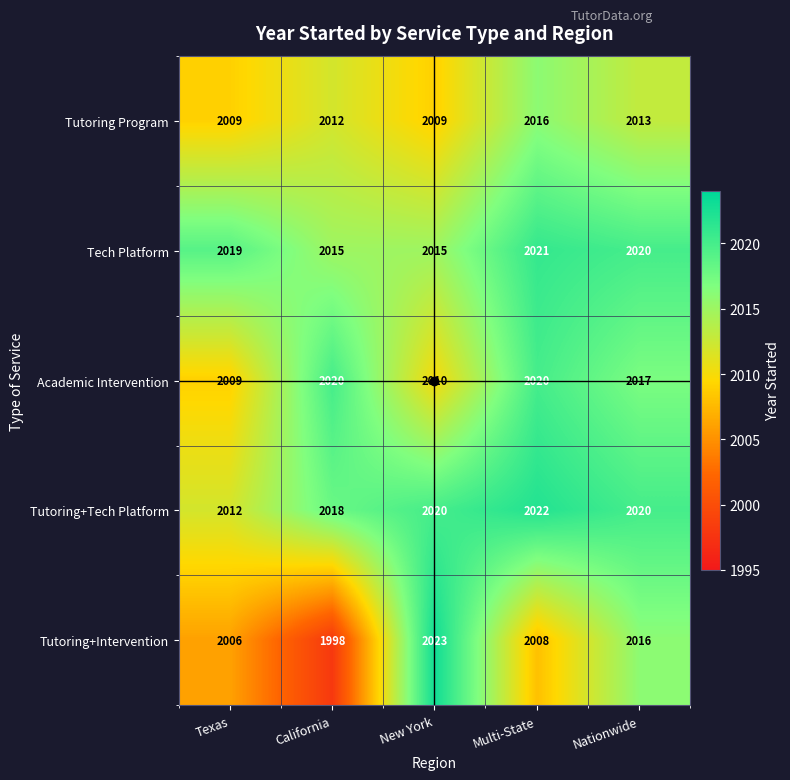

What is the approximate value of Tech Platform at Multi-State?

2021